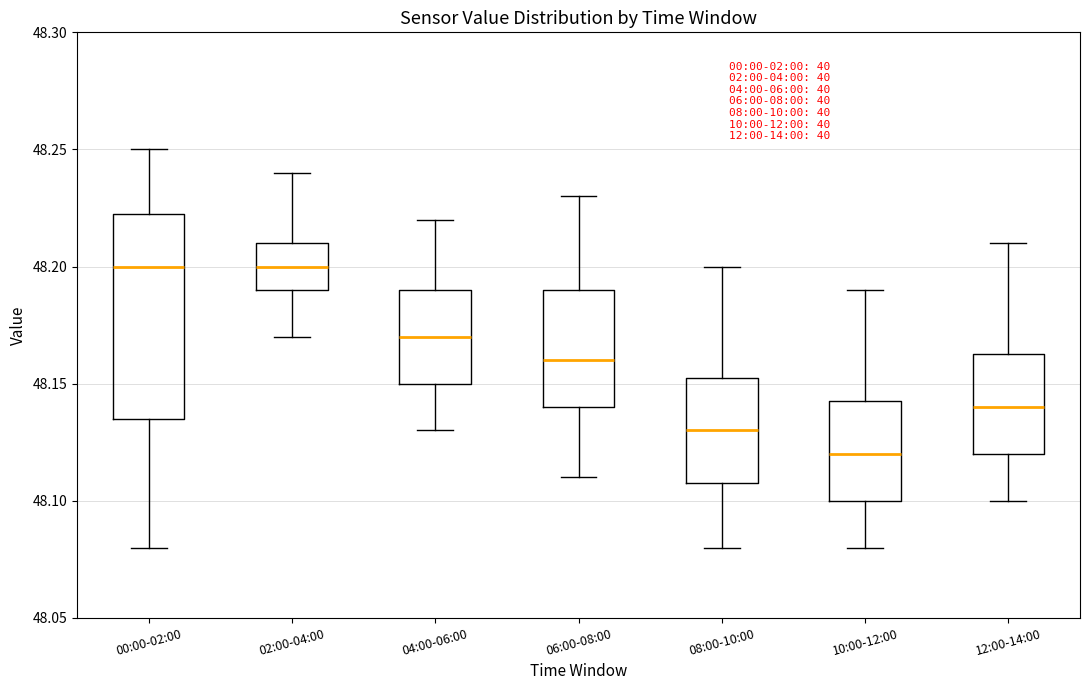

Where does the lower whisker of the box for 02:00-04:00 end on the y-axis? The values are not printed on the chart, so give them approximately, as read against the axis.

48.170